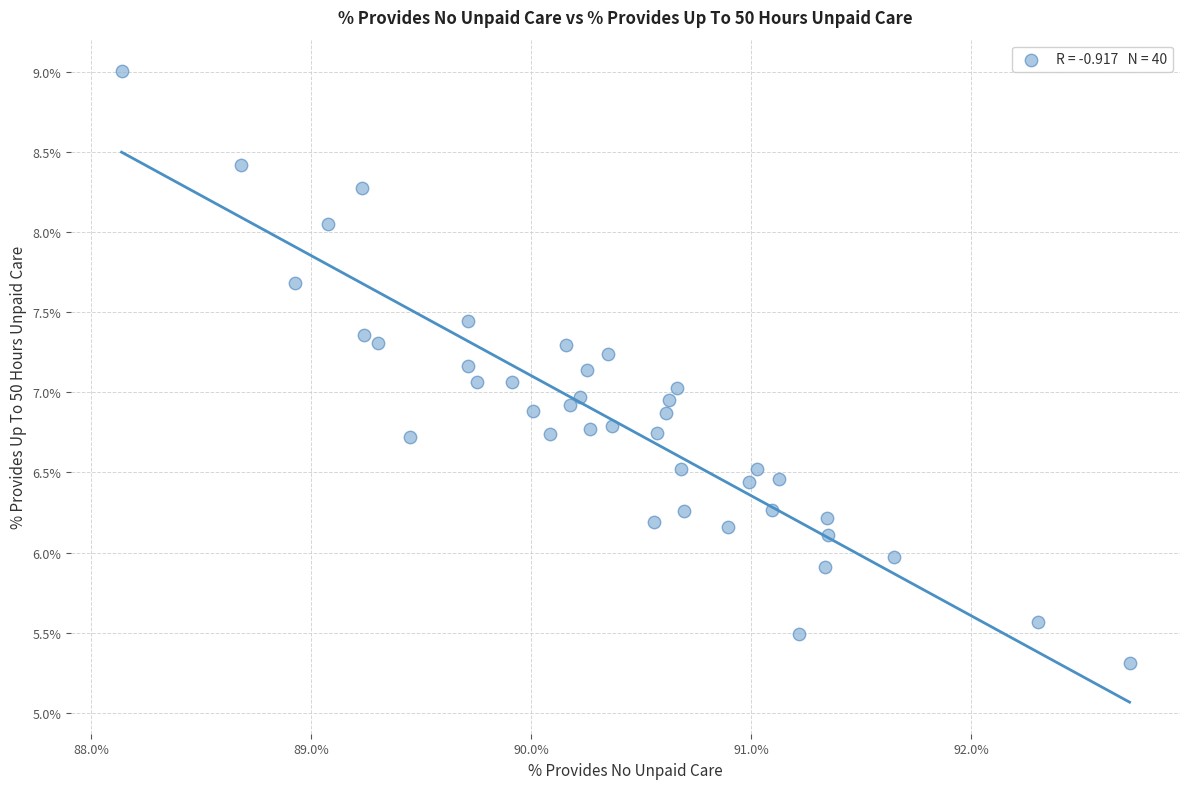

What is the range of X values (max minus min)?

4.6